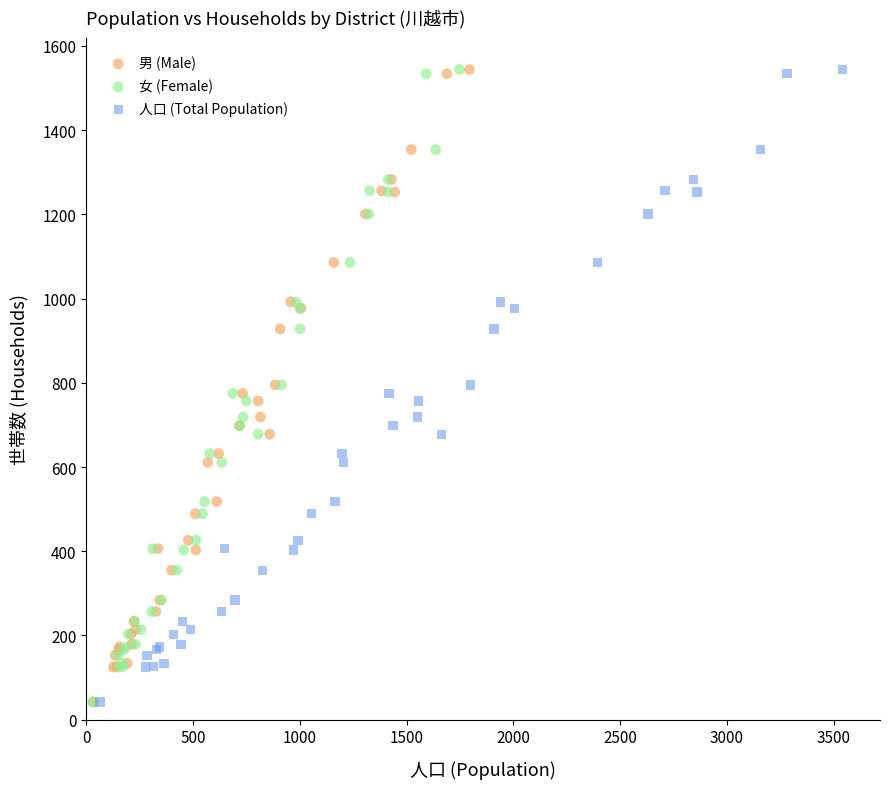

What are all the series names shown in the legend?

男 (Male), 女 (Female), 人口 (Total Population)